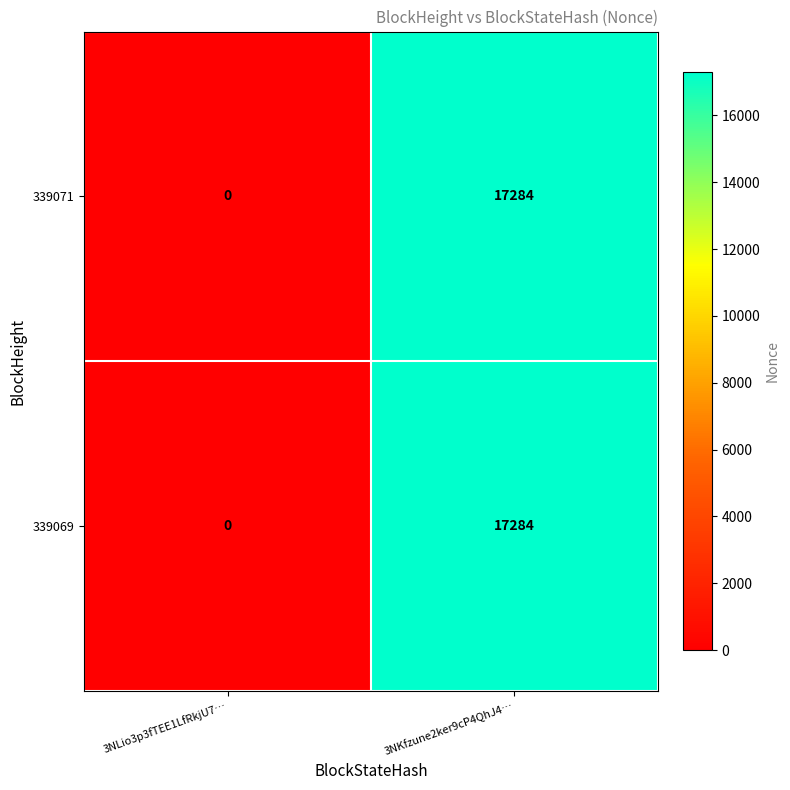

Reading left to right, transcribe all the data shown in this chart.

339071: 0	17284
339069: 0	17284